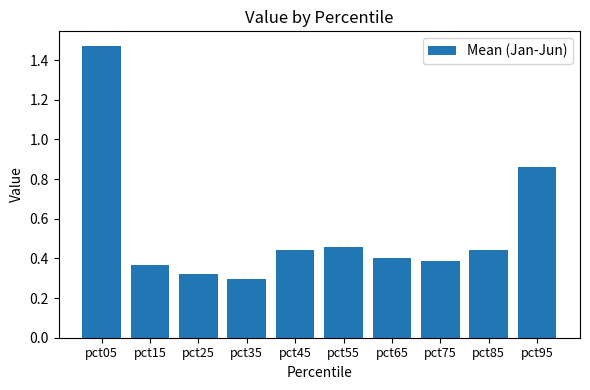

Is it true that the value at pct65 is 0.1?

False